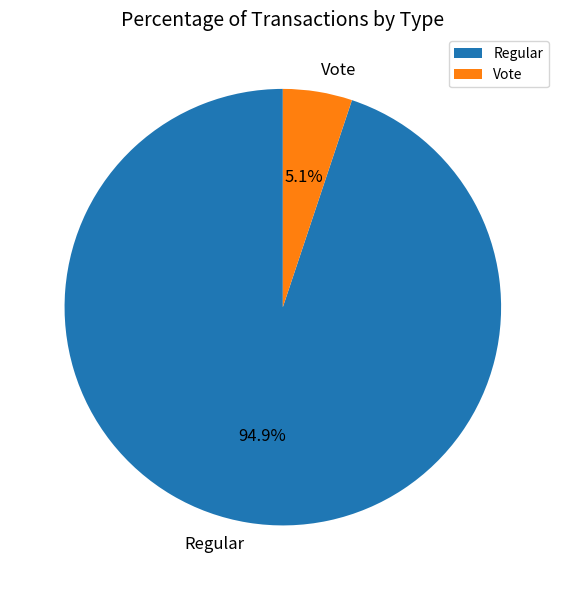

Count the number of slices in the pie.

2